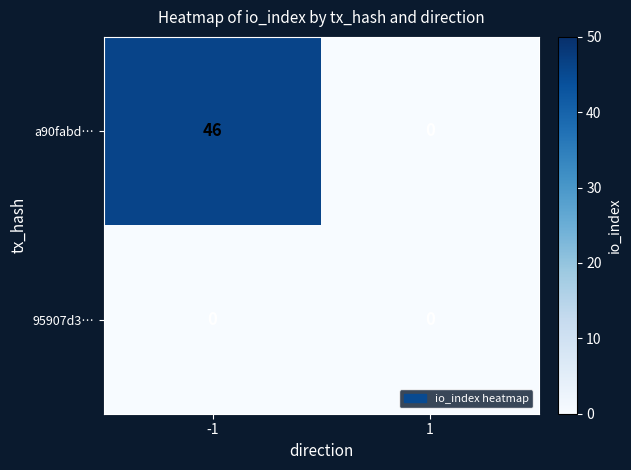

Is it true that 95907d3… equals 0 at -1?

True